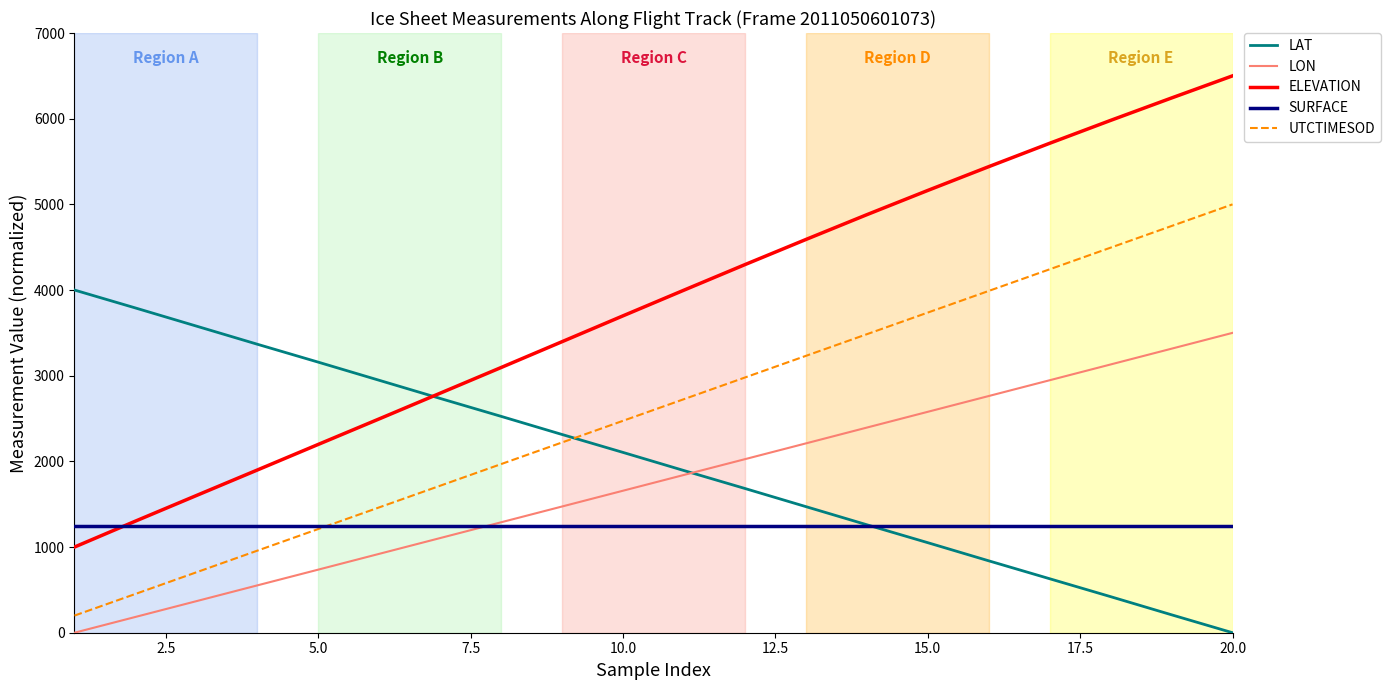

After their last crossing, which series has the higher values: UTCTIMESOD or LAT?

UTCTIMESOD